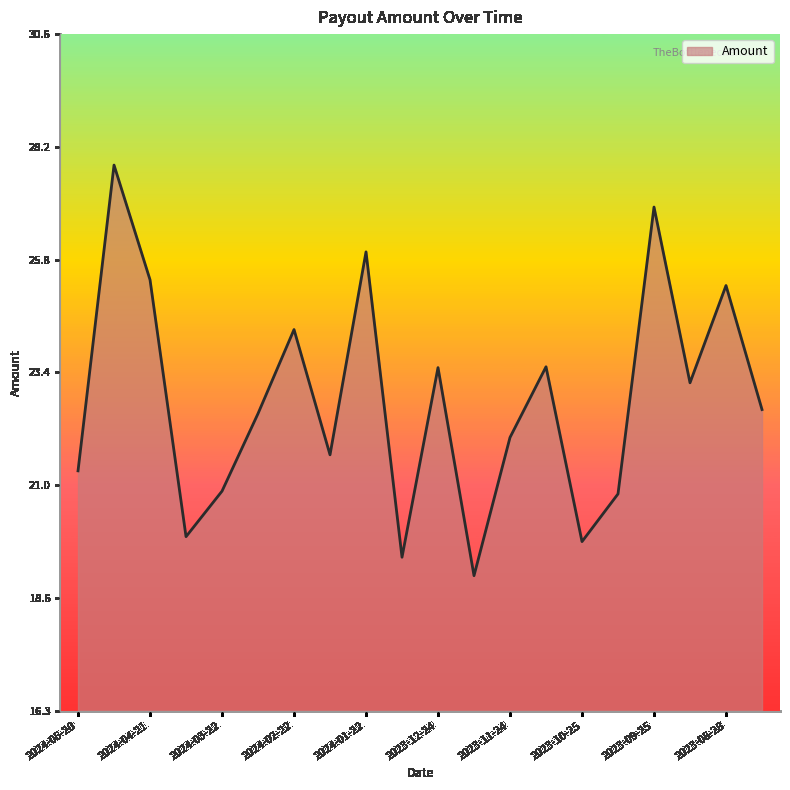

What is the minimum value shown in the chart?

19.1